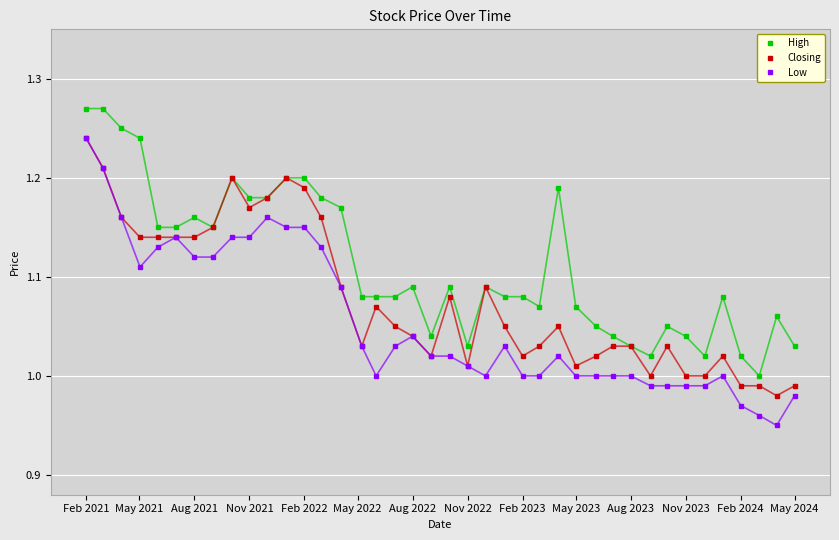

How many categories are shown in the chart?

40